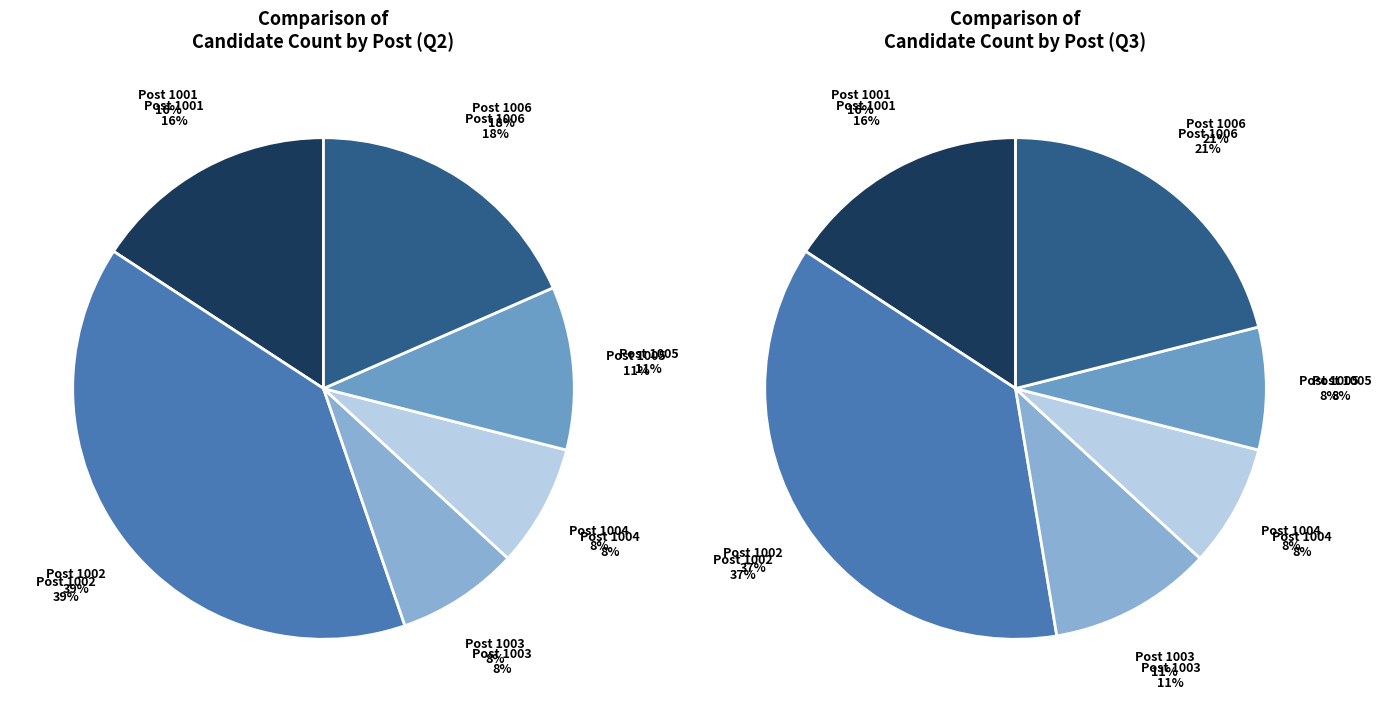

To the nearest percent, what is the difference between the 1006 and 1005 slice percentages?

8%